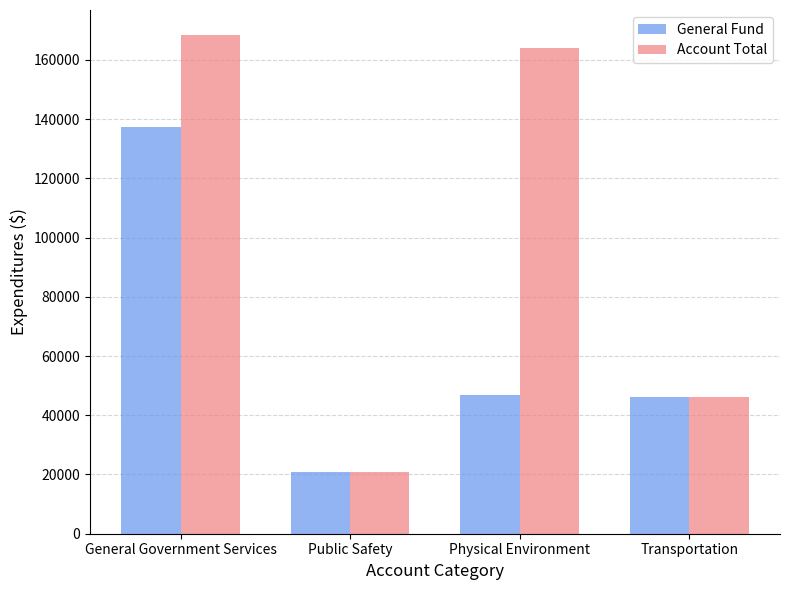

List the series in order of their overall mean, highest first.

Account Total, General Fund